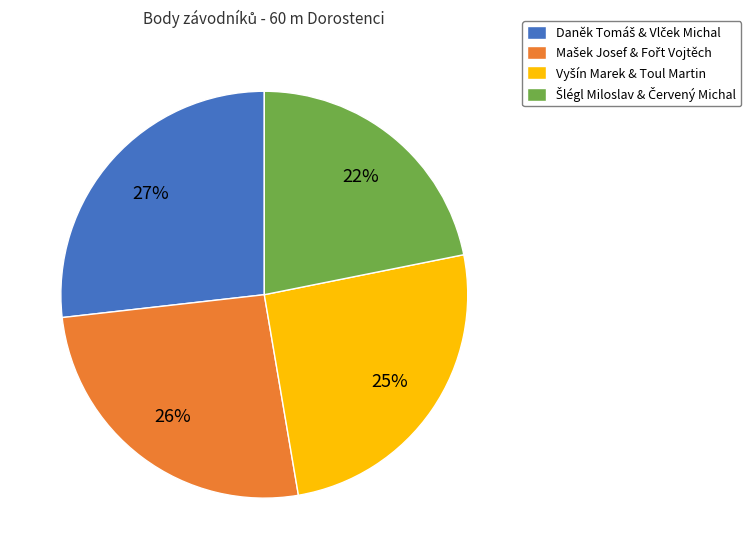

Is there a majority slice in this chart?

No